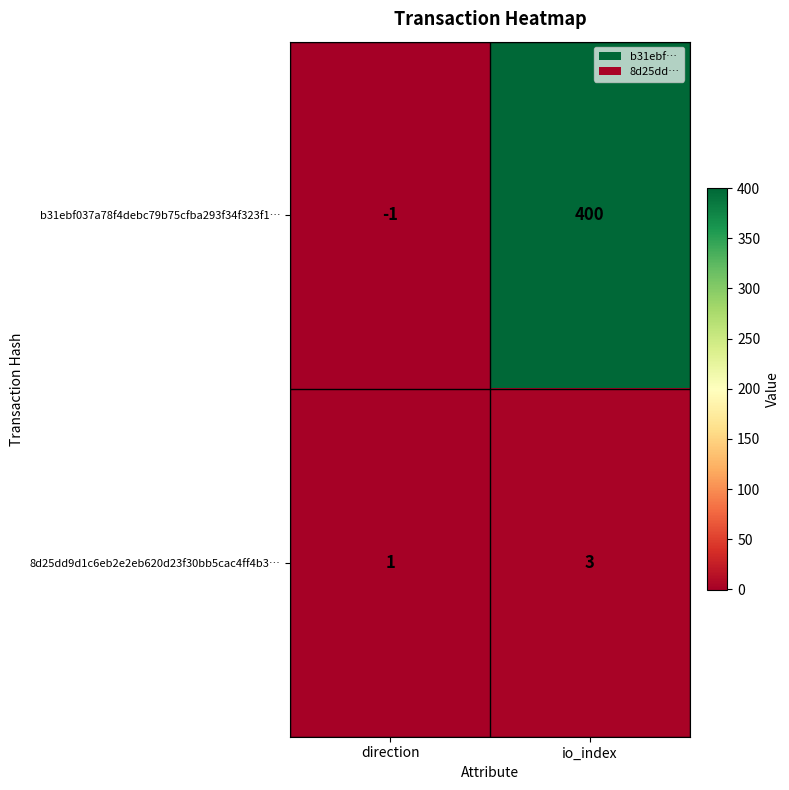

Reading left to right, what are all the values shown in this chart?

b31ebf037a78f4debc79b75cfba293f34f323f1…: direction=-1	io_index=400
8d25dd9d1c6eb2e2eb620d23f30bb5cac4ff4b3…: direction=1	io_index=3